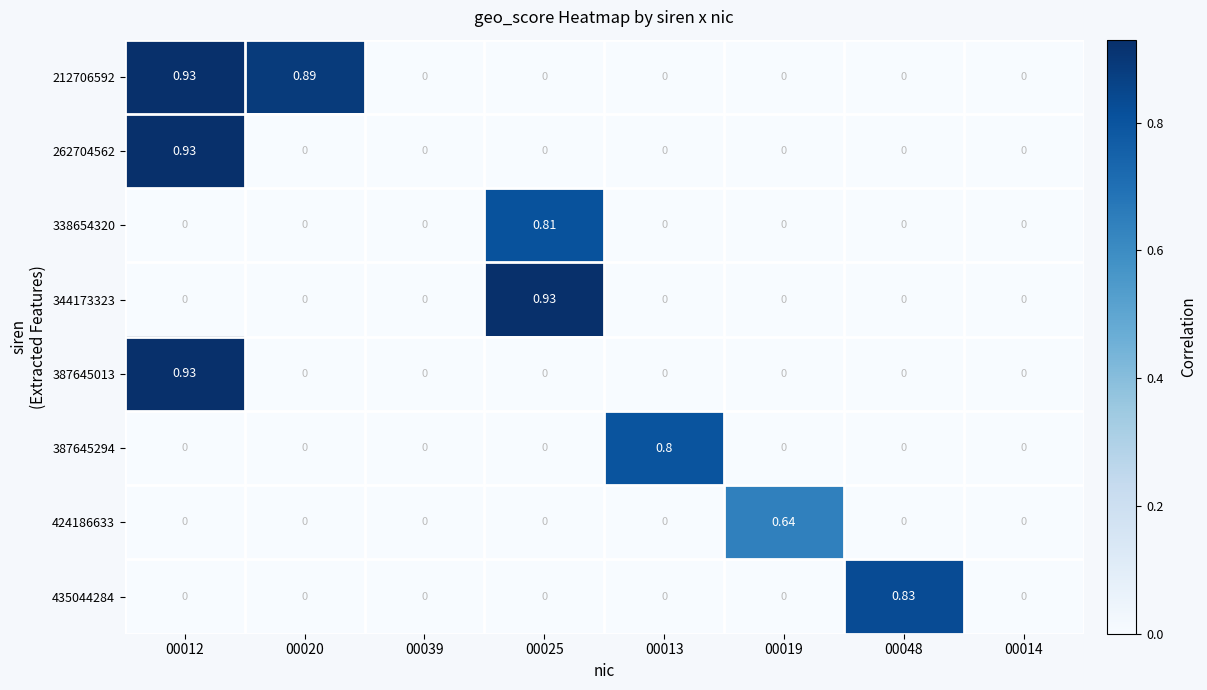

Which series has the largest range (max minus min)?

212706592